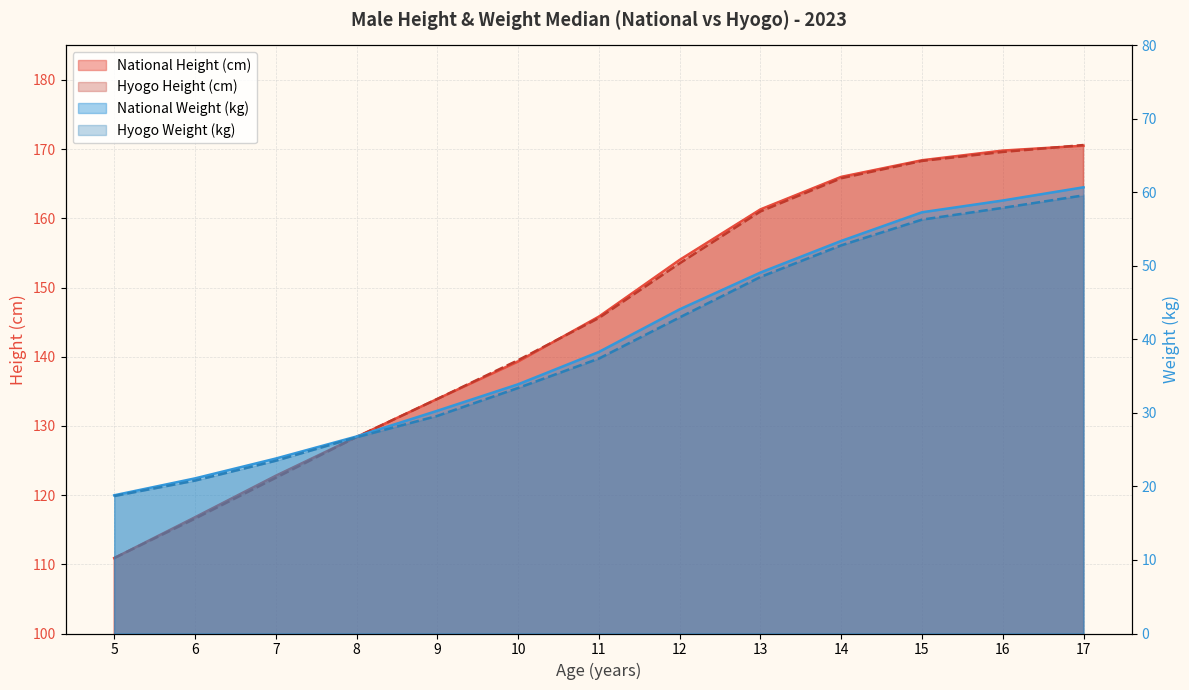

How many series are shown in this chart?

4